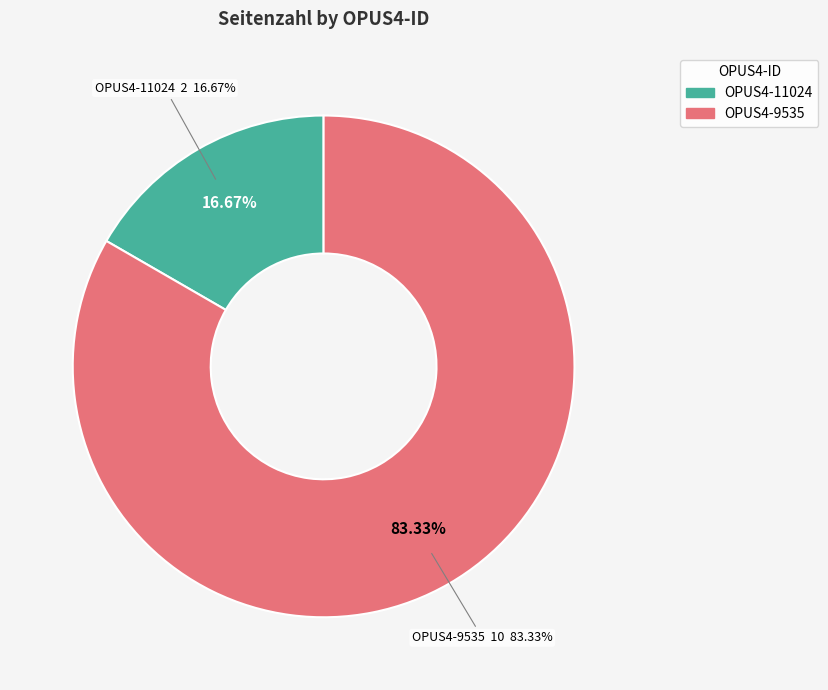

Is there any slice that represents more than half of the pie?

Yes